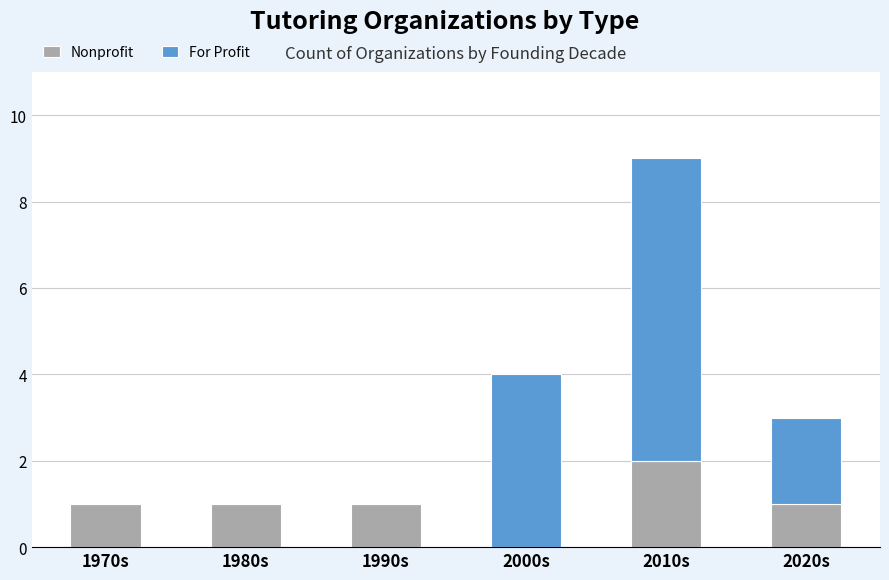

At which category is the sum across all series the highest?

2010s